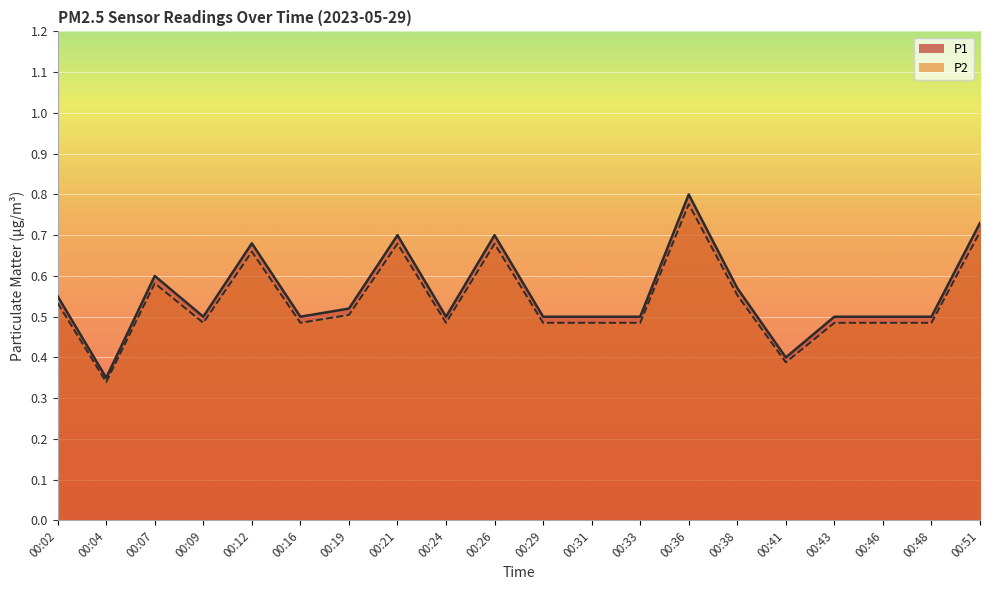

Between 00:09 and 00:21, which series saw the biggest shift?

P1